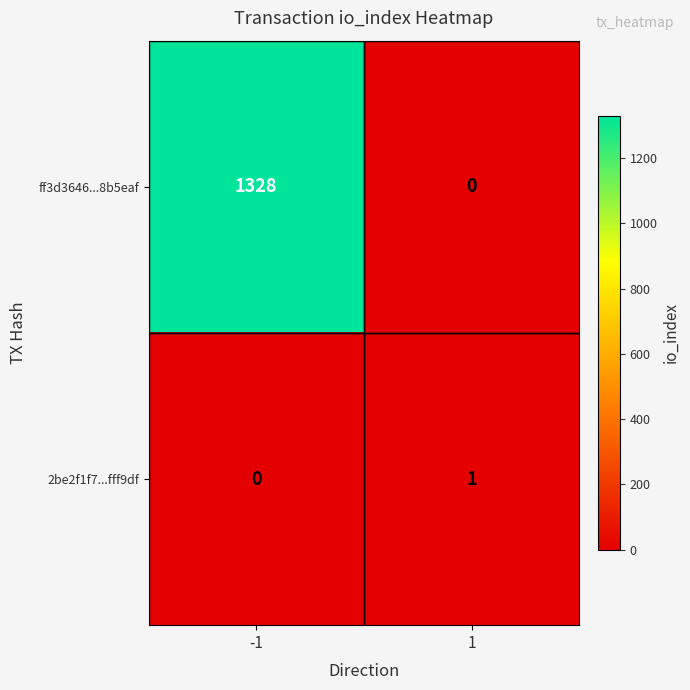

Is it true that ff3d3646...8b5eaf equals 678 at -1?

False